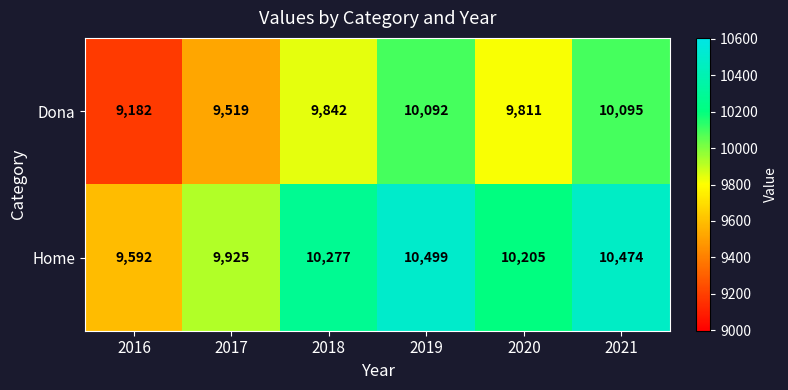

Rank the series by their average value, from highest to lowest.

Home, Dona